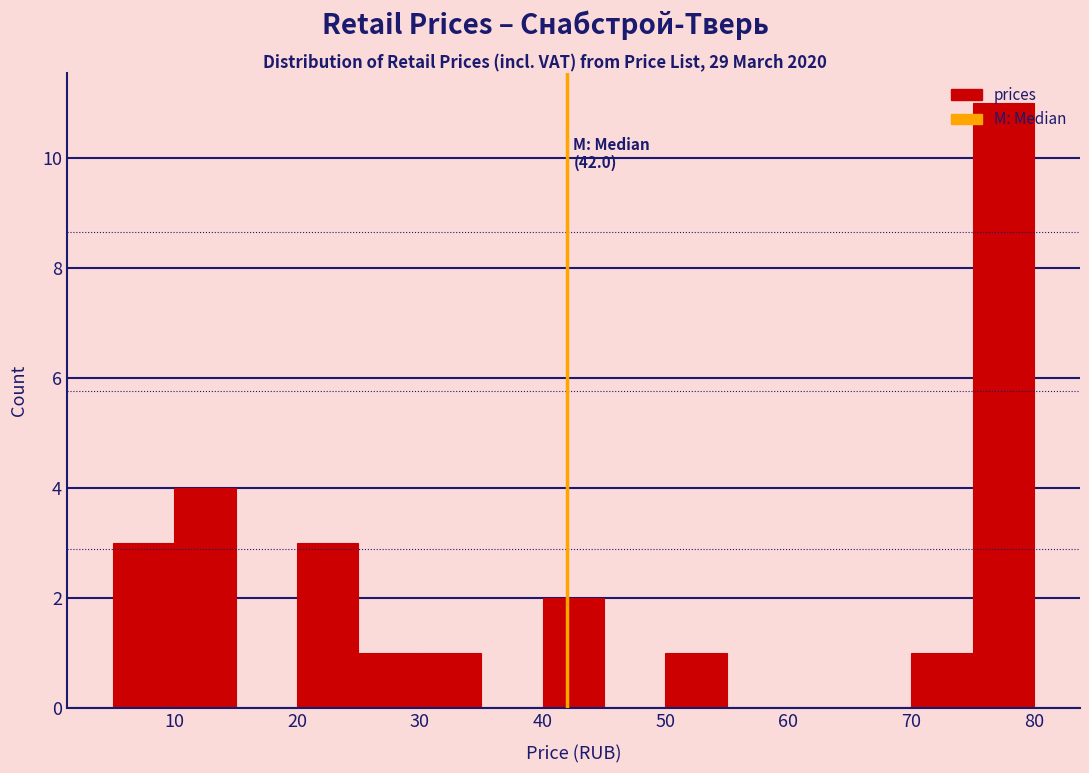

Over which range of the x-axis is the bar tallest?

75 to 80